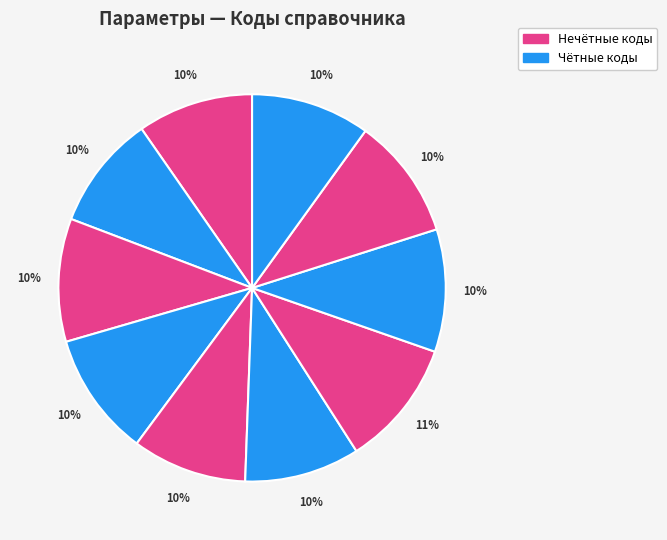

Count the number of slices in the pie.

10